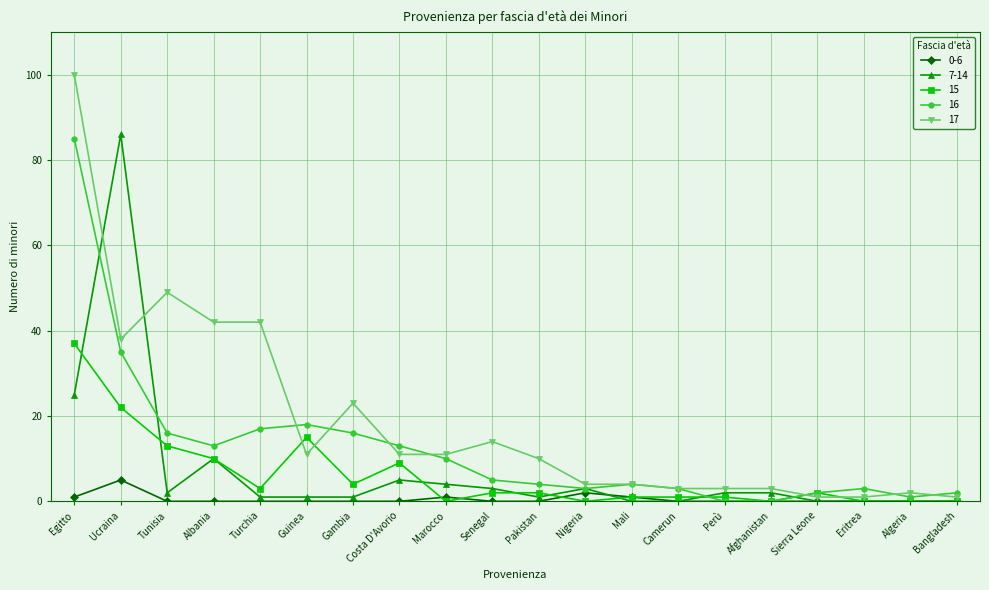

Does the chart display data point markers on the line(s)?

Yes